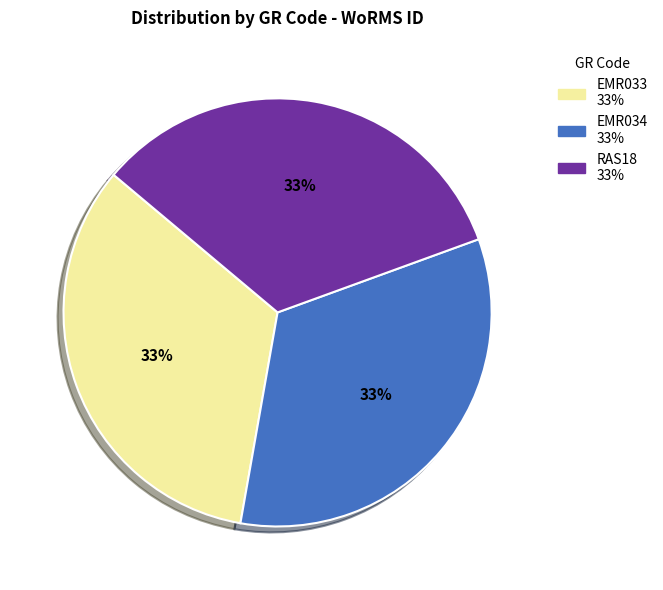

How many slices are in this pie chart?

3